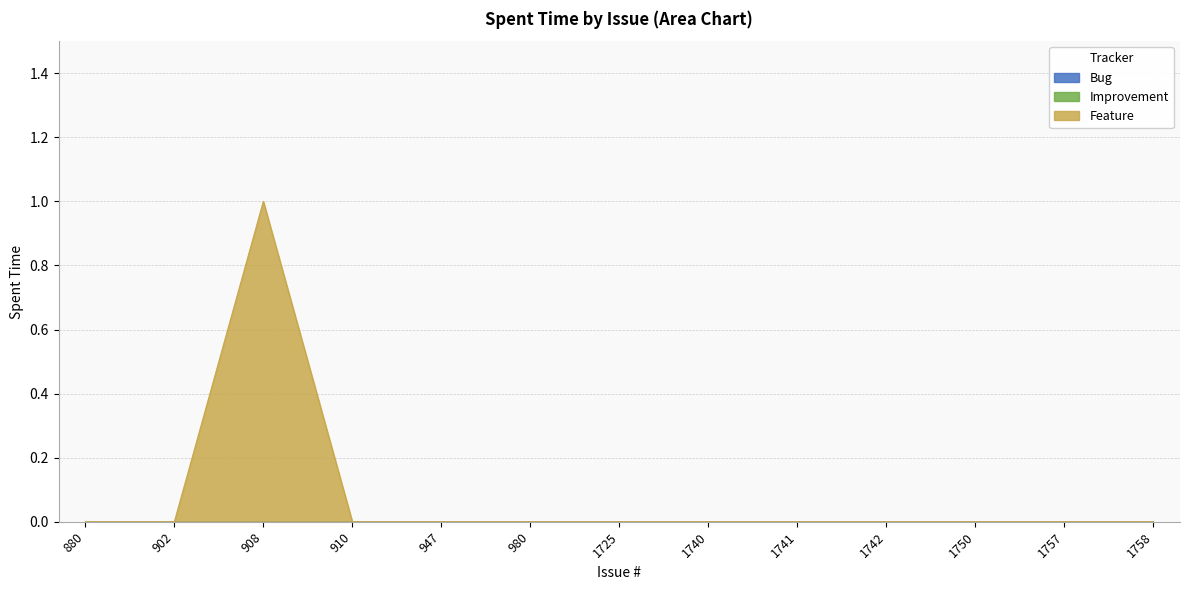

True or false: Feature and Improvement intersect in this chart.

False